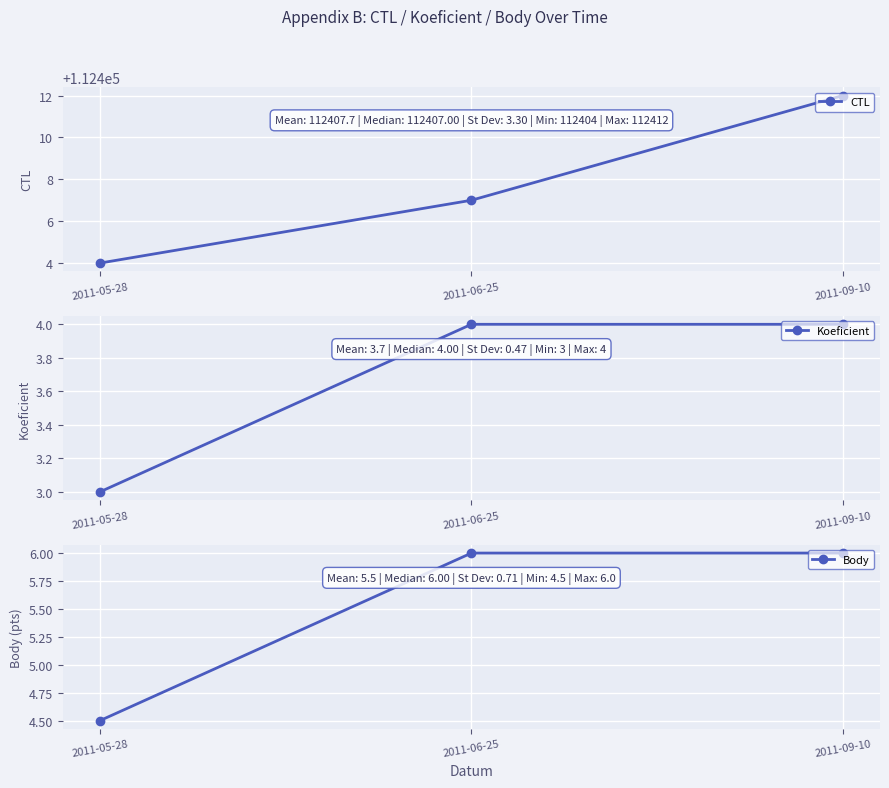

What is the total value across all series at 2011-06-25?

112417.0